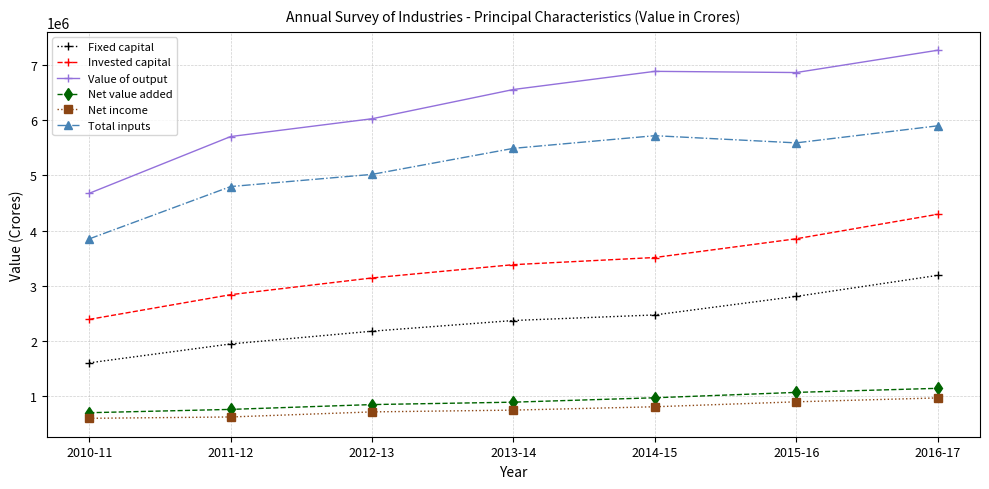

At which category is the sum across all series the highest?

2016-17